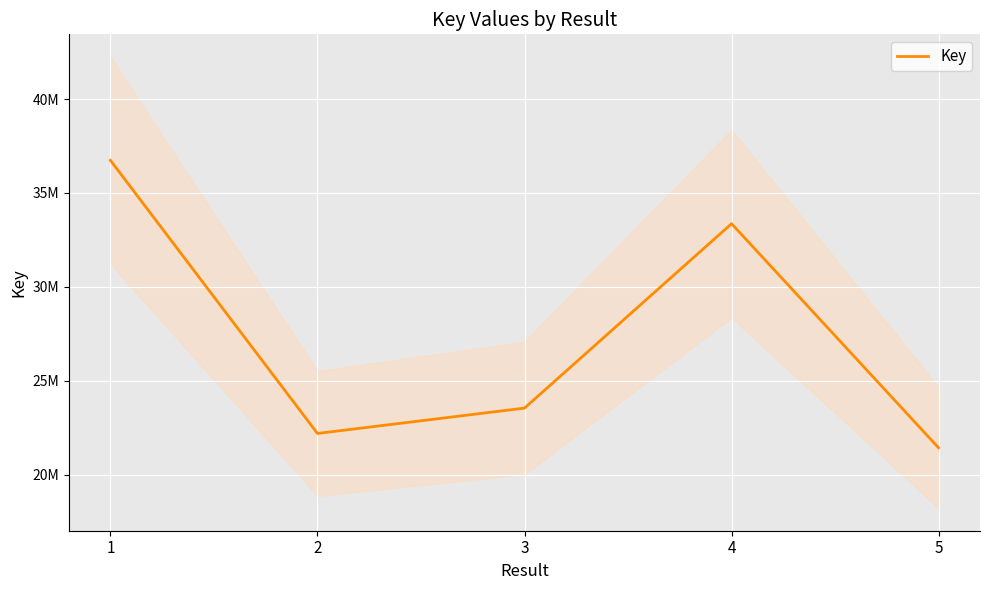

What is the value of the 4th point from the left?

33360661